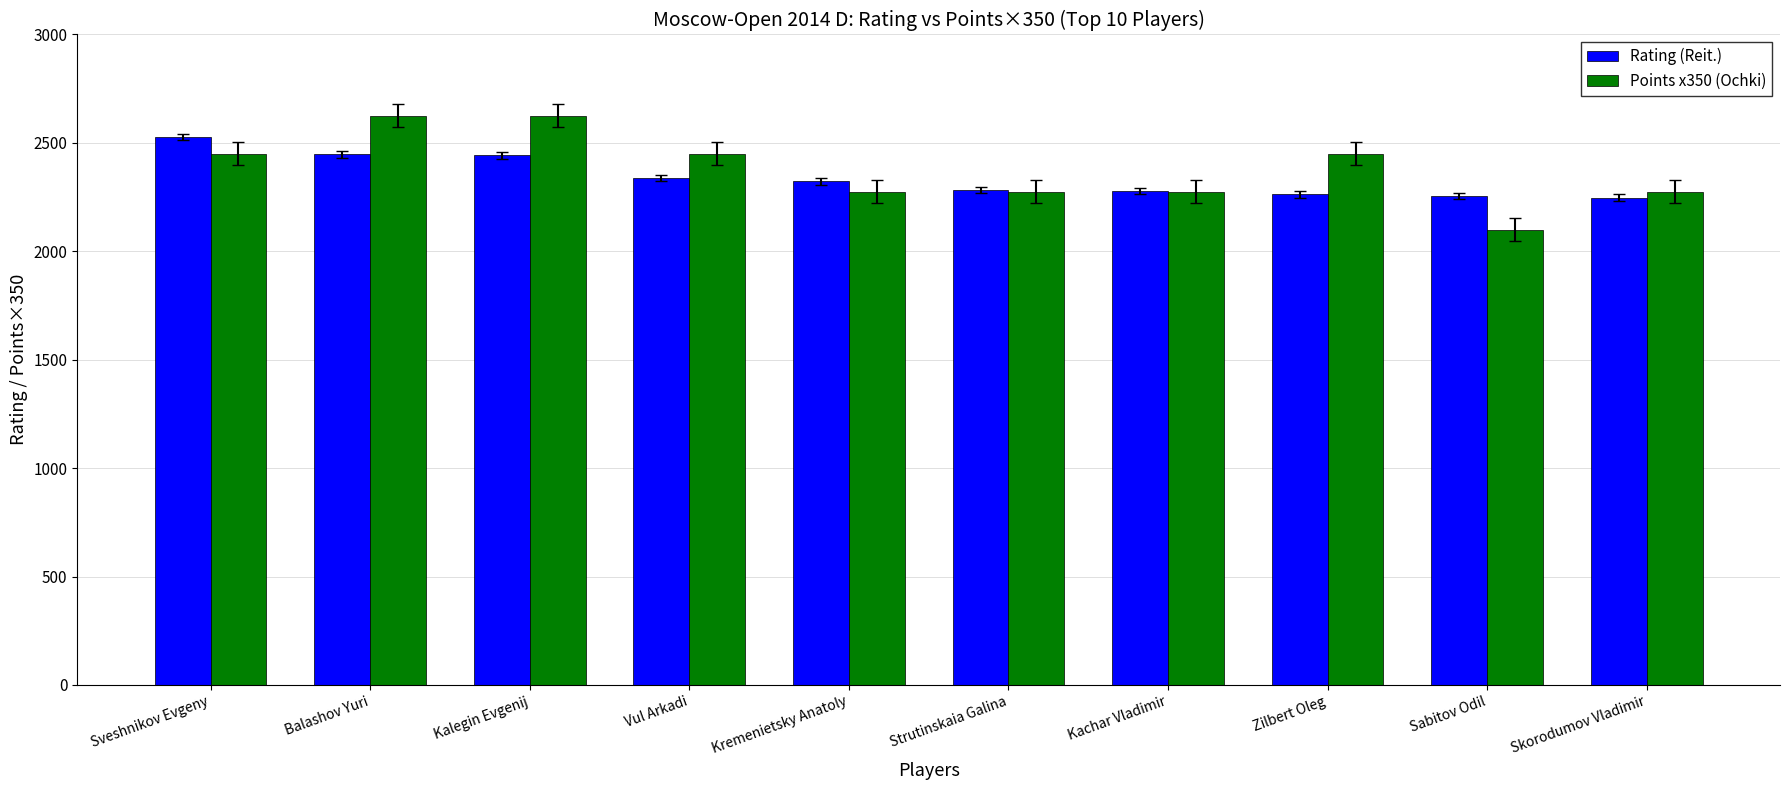

How many data points does each series have?

10